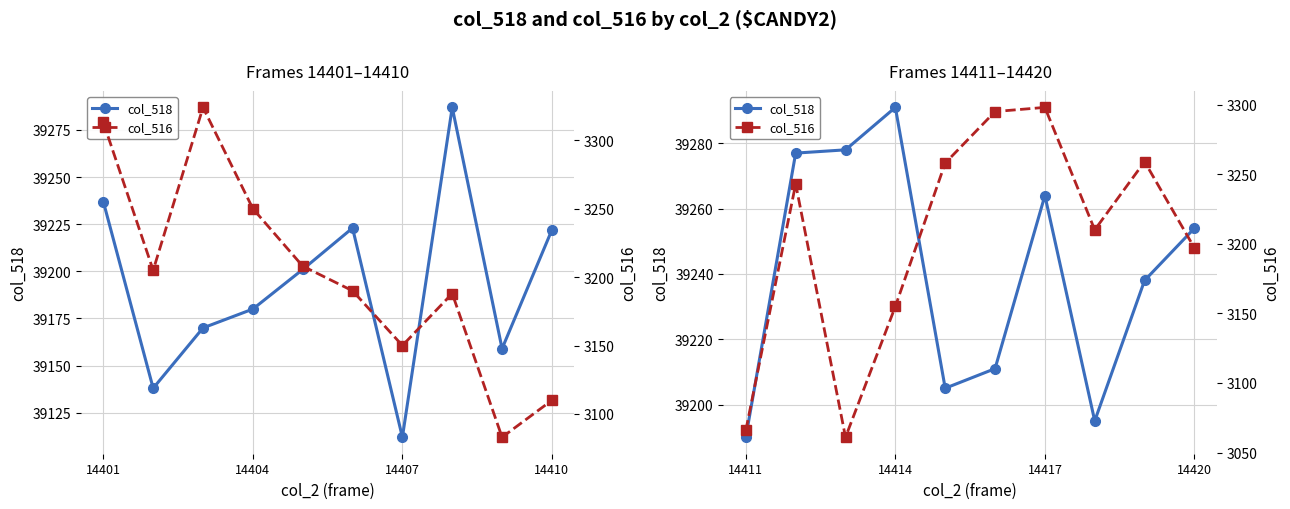

Between 14410 and 5, which is larger?

14410